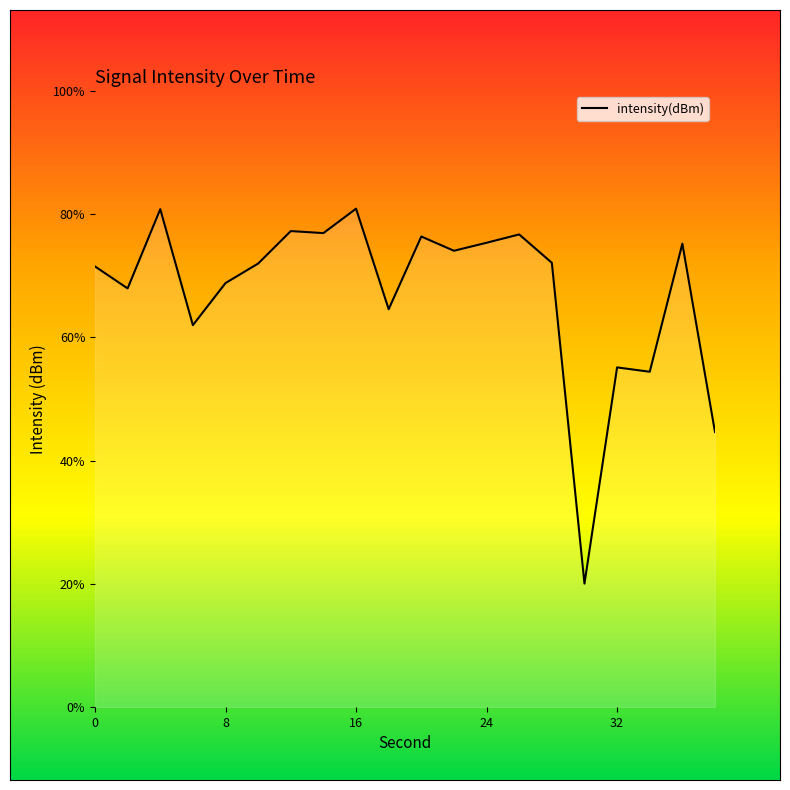

What is the smallest value displayed?

20.0